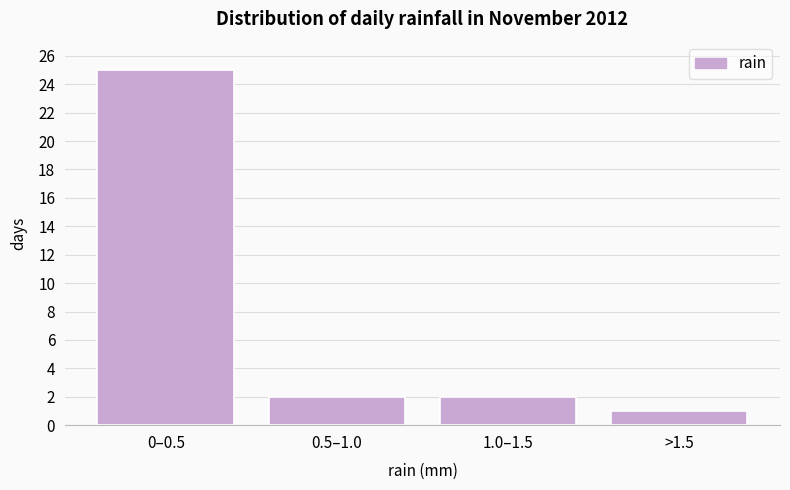

Reading left to right, extract all data points from this chart.

25	2	2	1